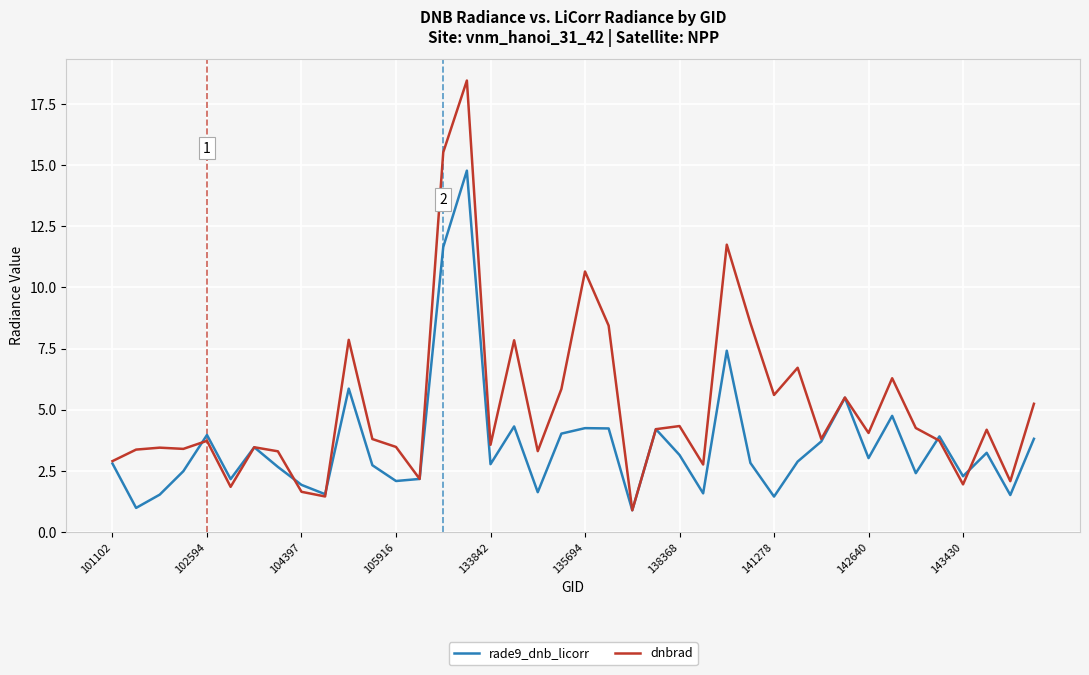

How many categories are shown in the chart?

40